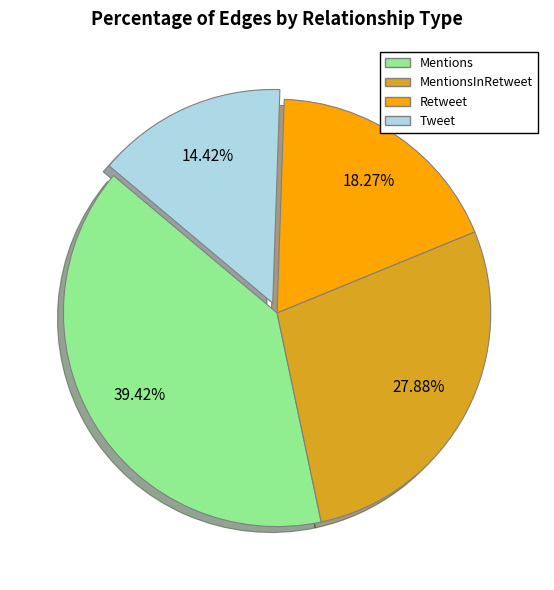

Is there any slice that represents more than half of the pie?

No